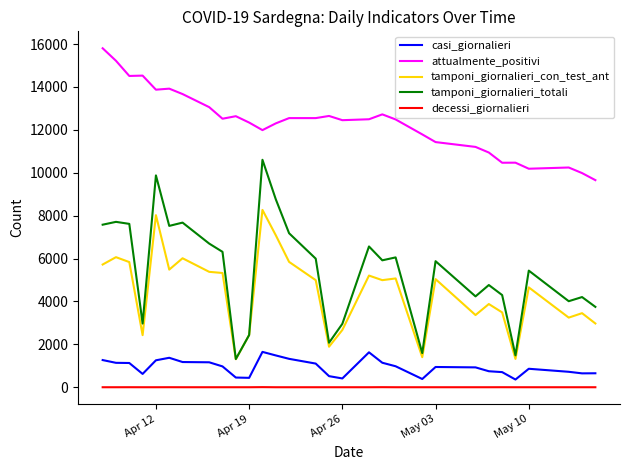

List the series in order of their peak value, lowest first.

decessi_giornalieri, casi_giornalieri, tamponi_giornalieri_con_test_ant, tamponi_giornalieri_totali, attualmente_positivi